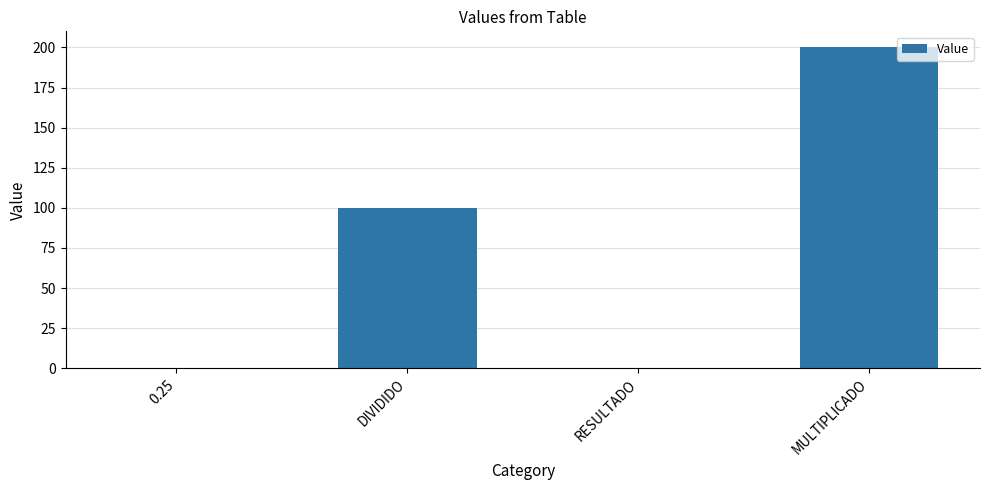

The chart shows a value of 100.0 at DIVIDIDO. True or false?

True